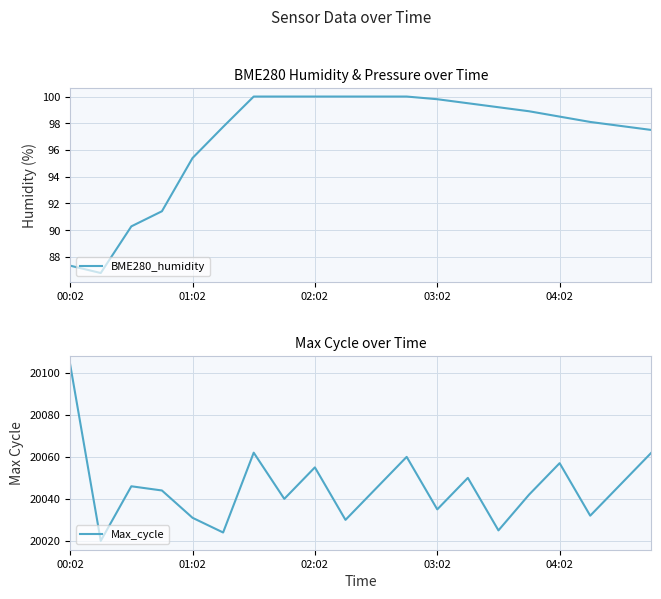

True or false: Max_cycle has a value of 20047.0 at 18.

True